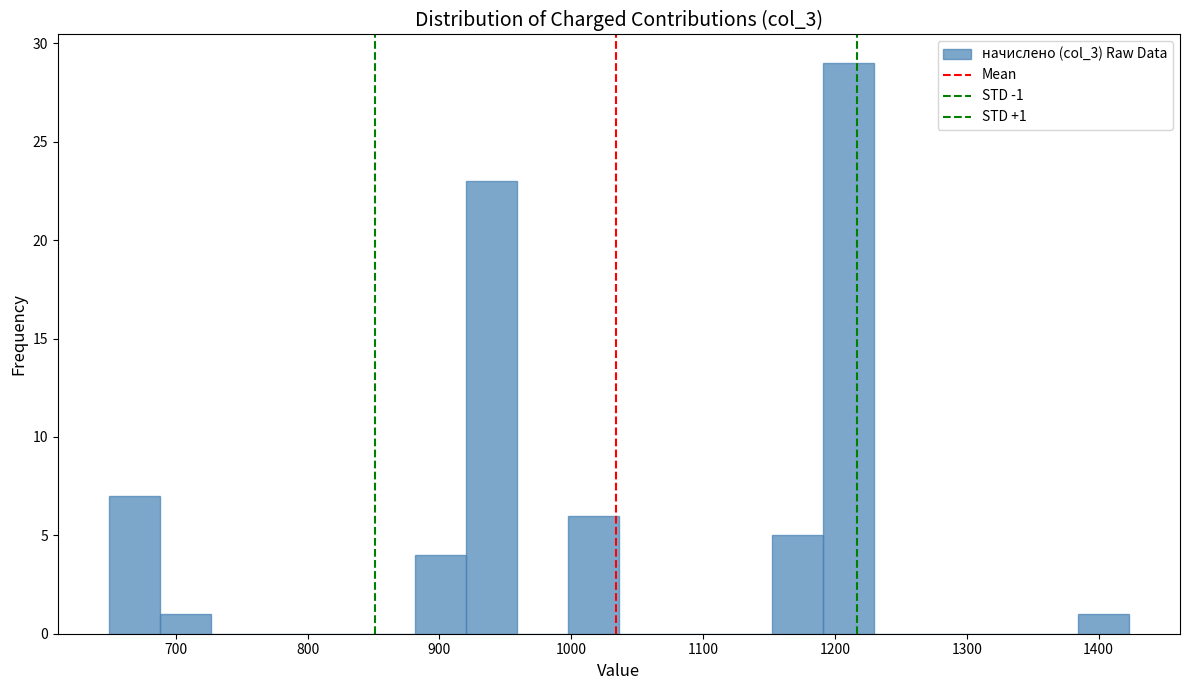

Around what value on the x-axis is the tallest bar? Give the approximate position of its centre, as read against the axis.

1210